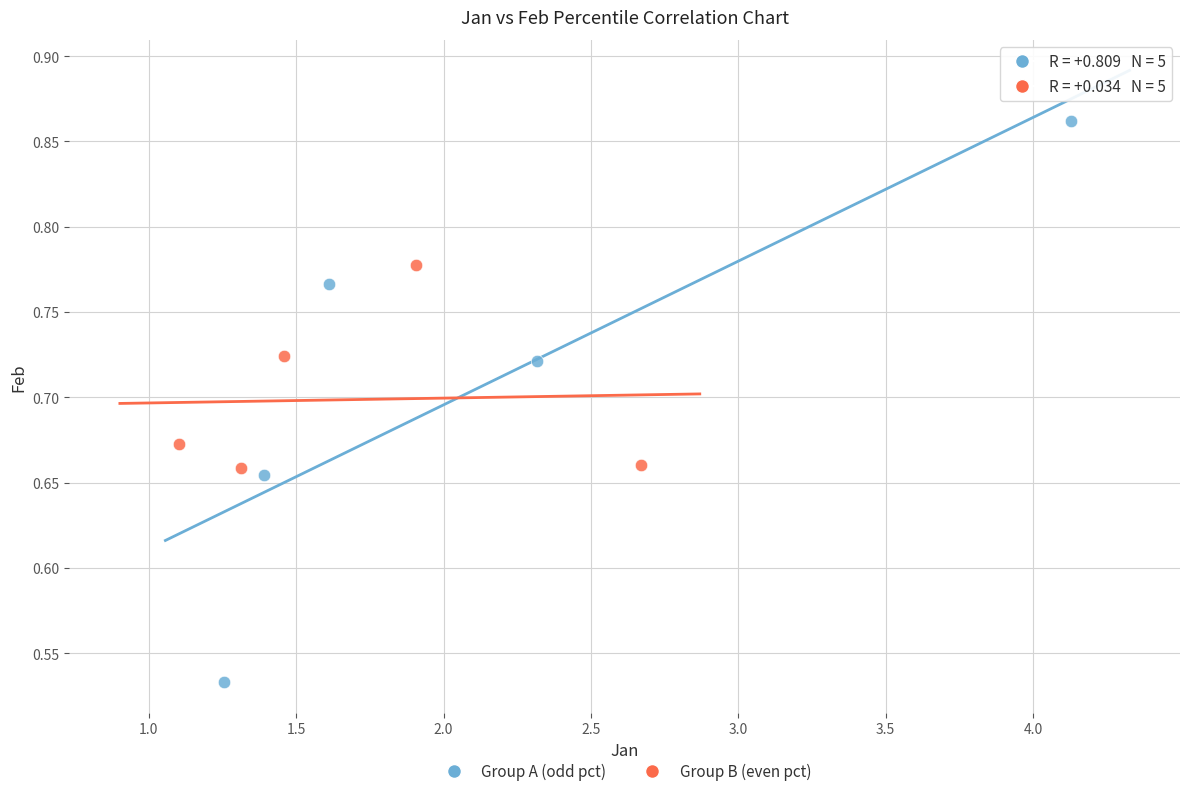

Which series contains the highest Y value?

Group A (odd pct)